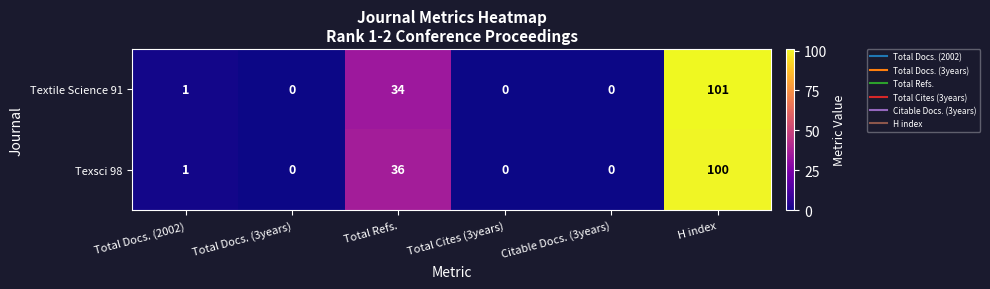

Which series changed the most between Total Refs. and Citable Docs. (3years)?

Texsci 98